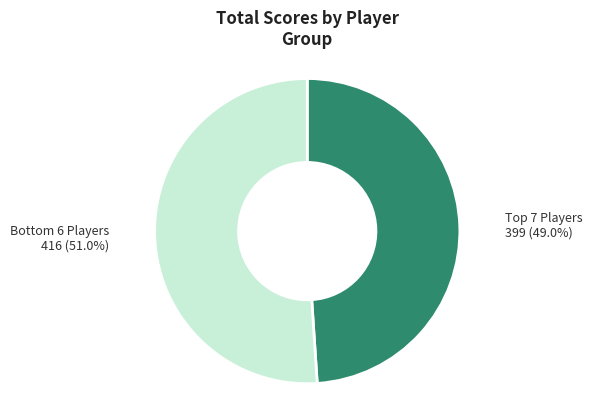

Is there a majority slice in this chart?

Yes